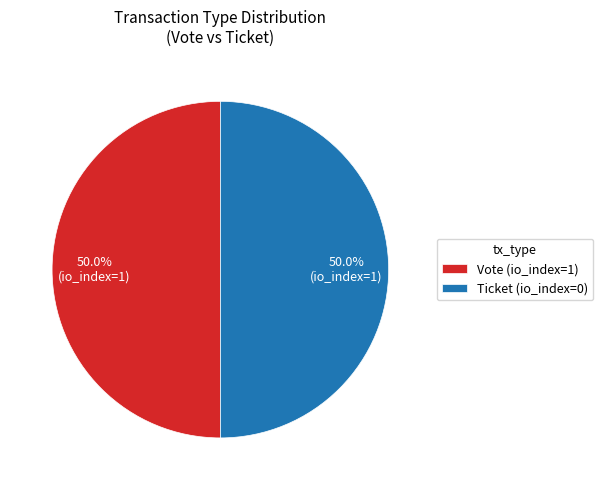

To the nearest percent, what is the average slice percentage?

50%